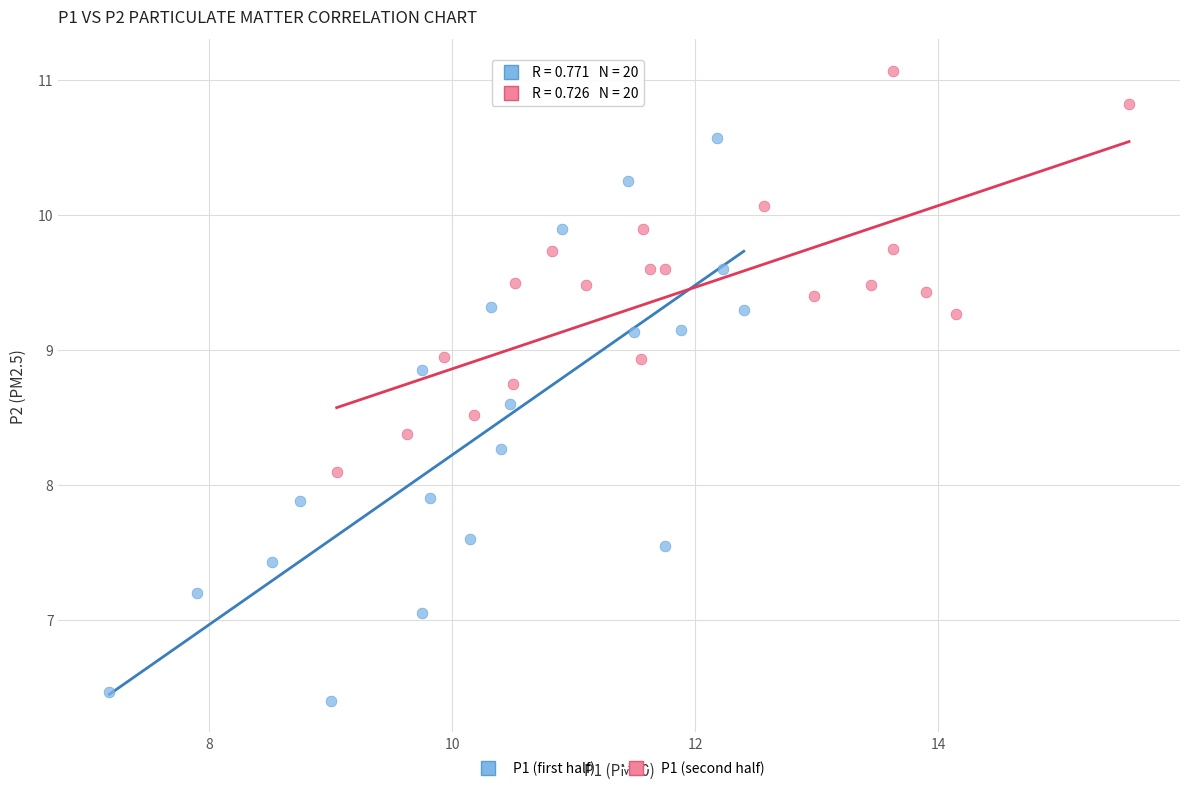

Which series contains the highest Y value?

P1 (second half)